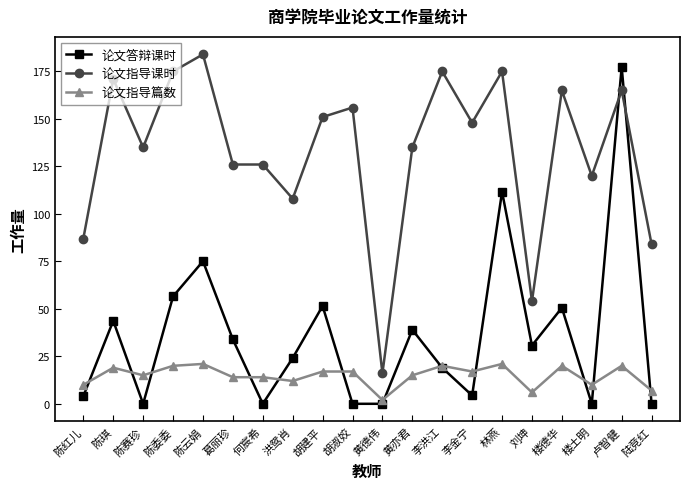

What value does the 论文指导课时 series have at 陈云娟?

184.0